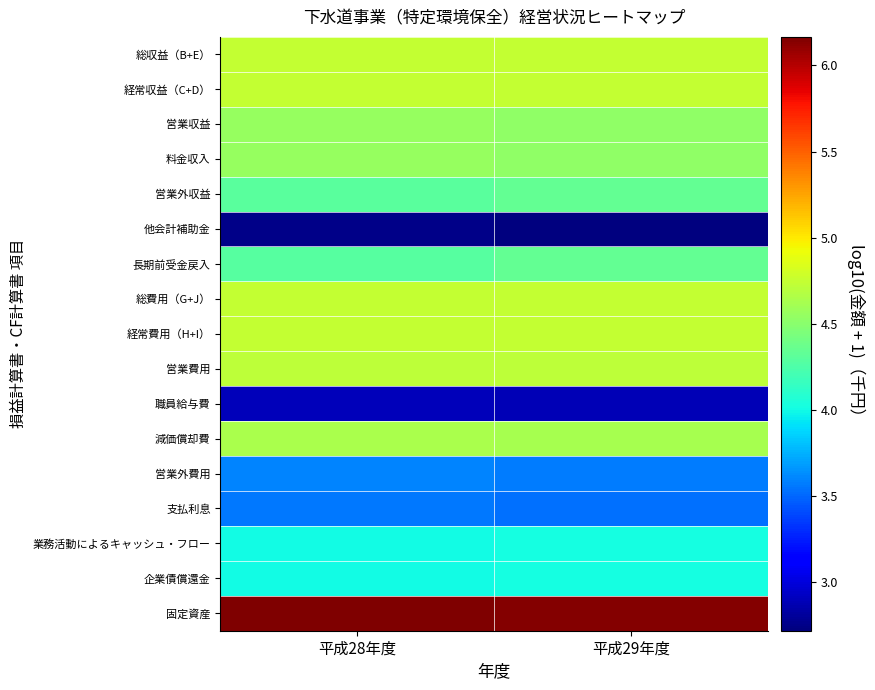

Between 平成28年度 and 平成29年度, which is larger?

平成28年度